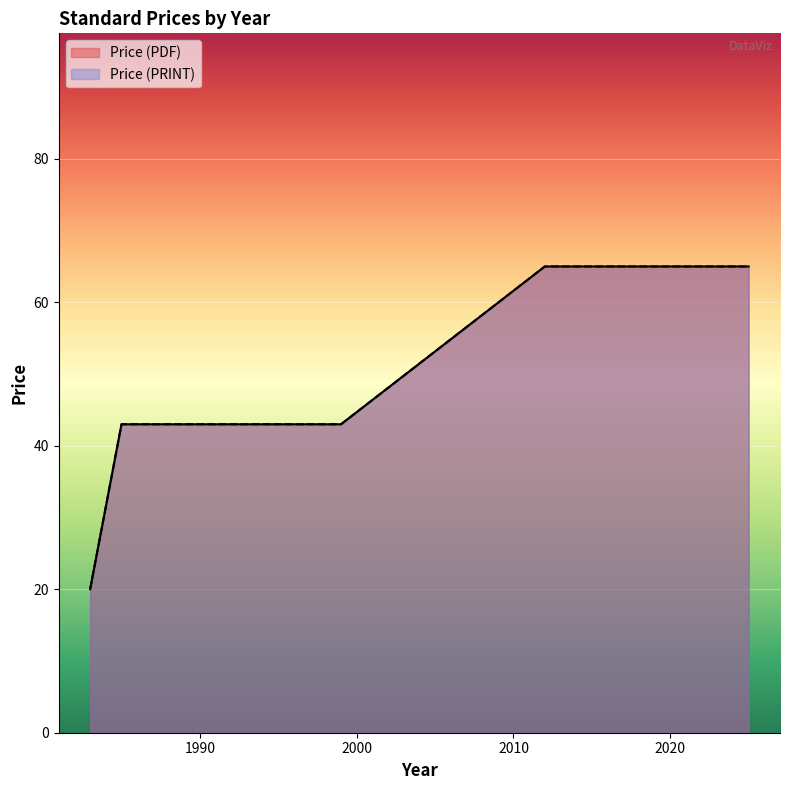

Where is Price (PDF) nearest to the value 42?

1985